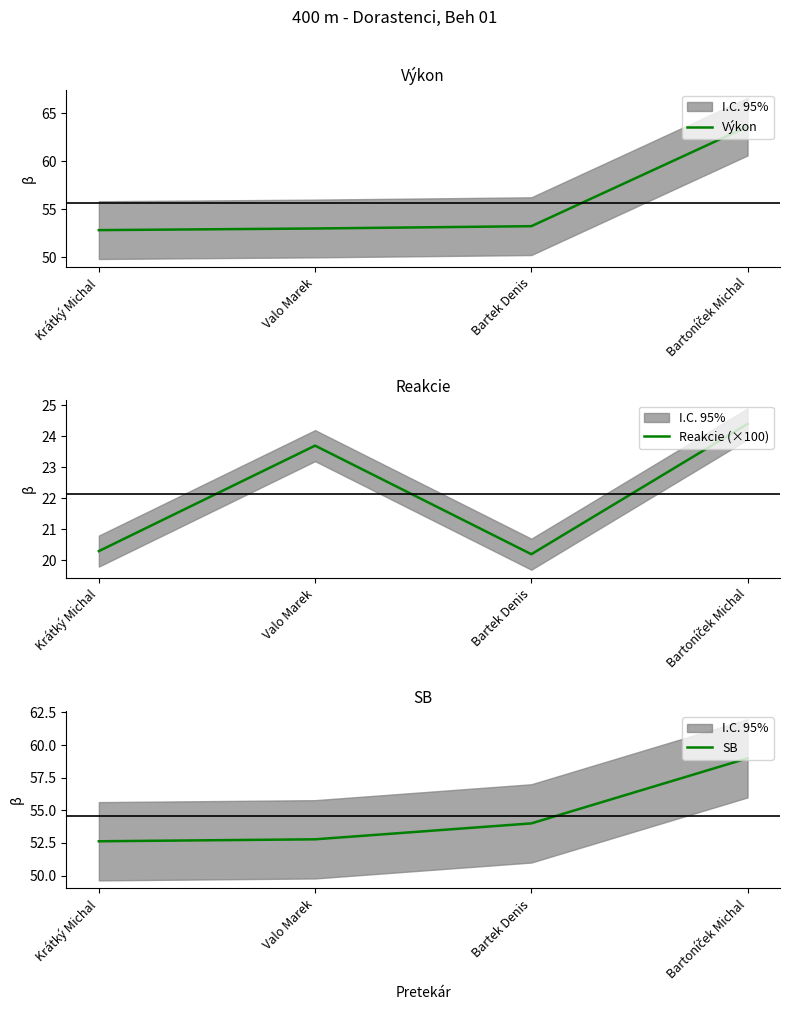

True or false: Reakcie (×100) and Výkon intersect in this chart.

False